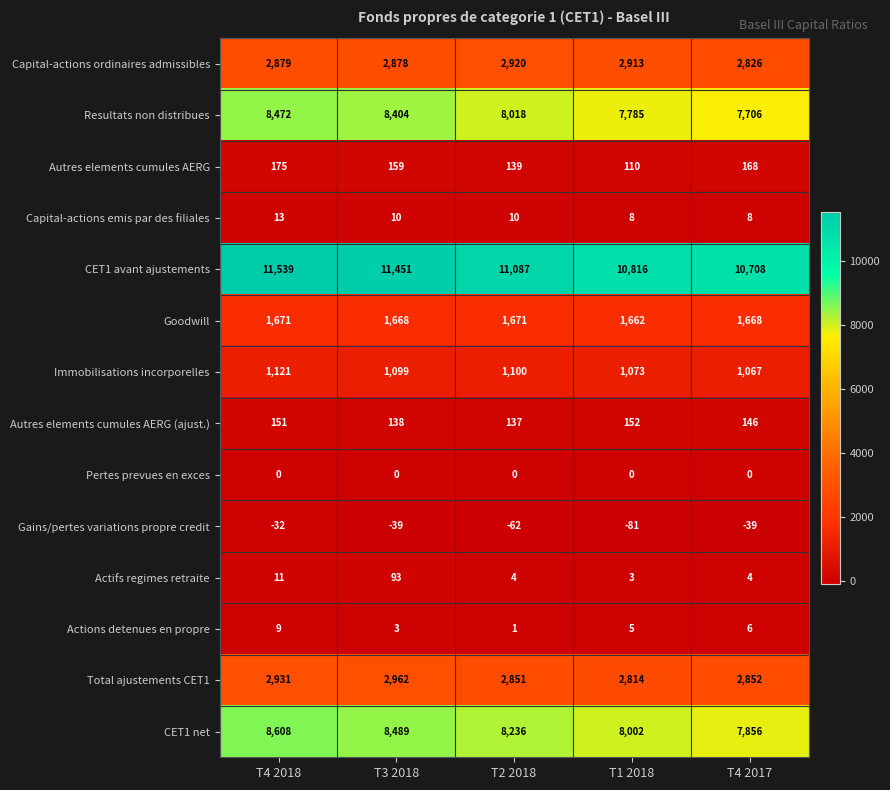

List the series in order of their peak value, lowest first.

Gains/pertes variations propre credit, Pertes prevues en exces, Actions detenues en propre, Capital-actions emis par des filiales, Actifs regimes retraite, Autres elements cumules AERG (ajust.), Autres elements cumules AERG, Immobilisations incorporelles, Goodwill, Capital-actions ordinaires admissibles, Total ajustements CET1, Resultats non distribues, CET1 net, CET1 avant ajustements